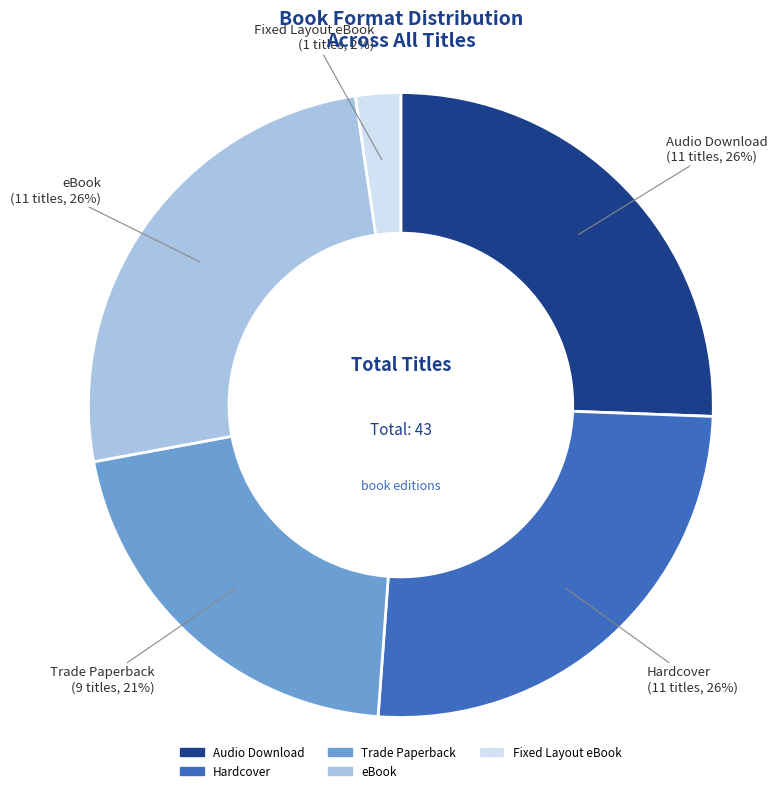

Which slice is the smallest?

Fixed Layout eBook